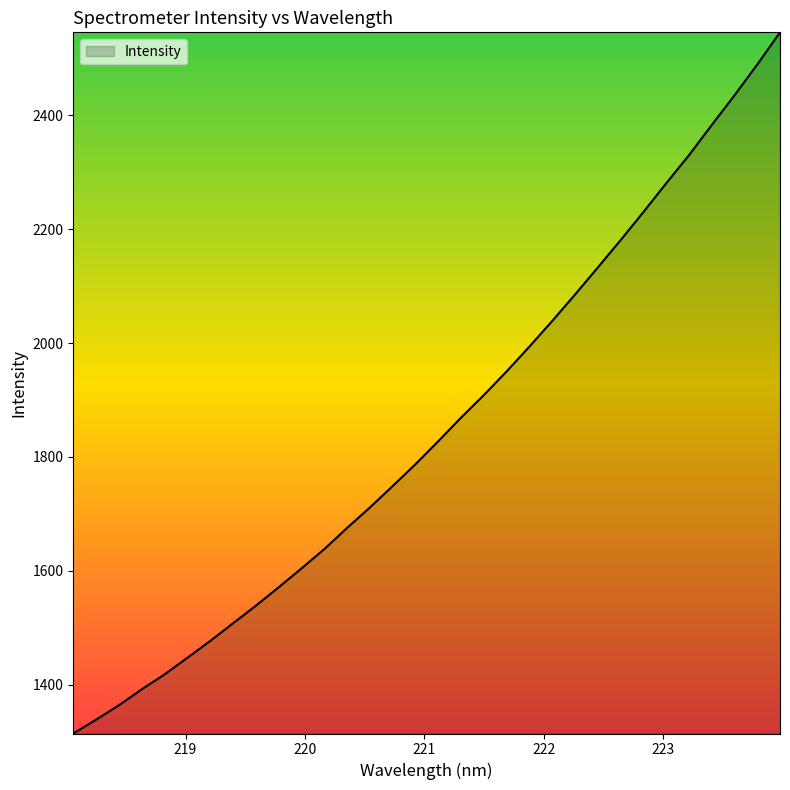

What is the difference between the maximum and minimum values?

1231.1